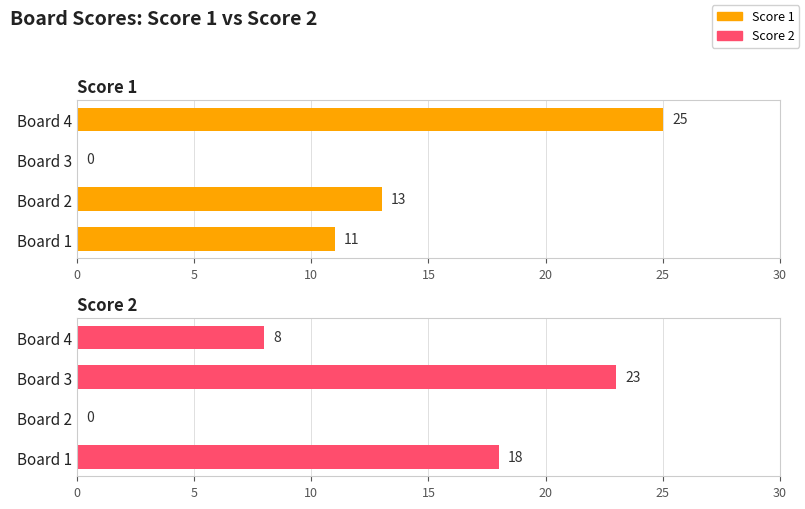

Count the number of data series in this chart.

2